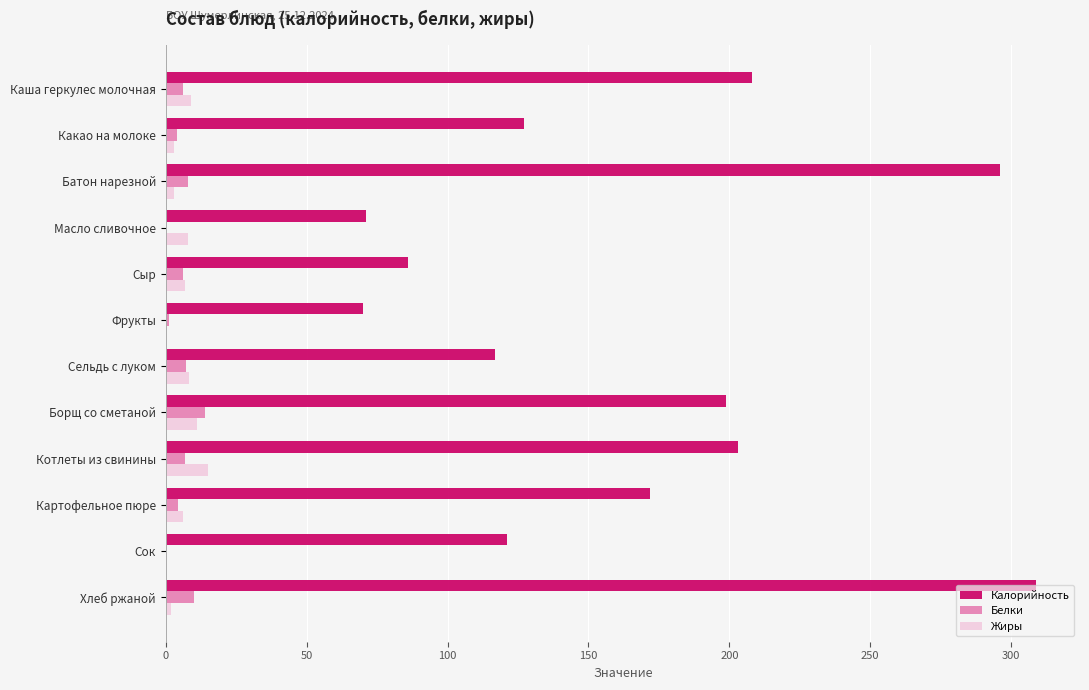

Which series changed the most between Масло сливочное and Сок?

Калорийность